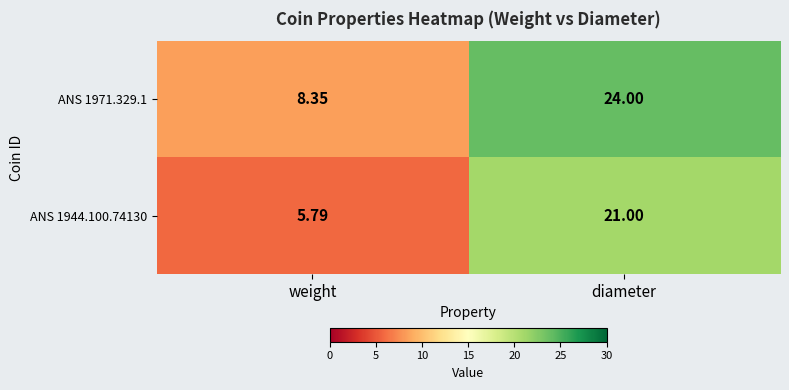

List the series in order of their overall mean, lowest first.

ANS 1944.100.74130, ANS 1971.329.1